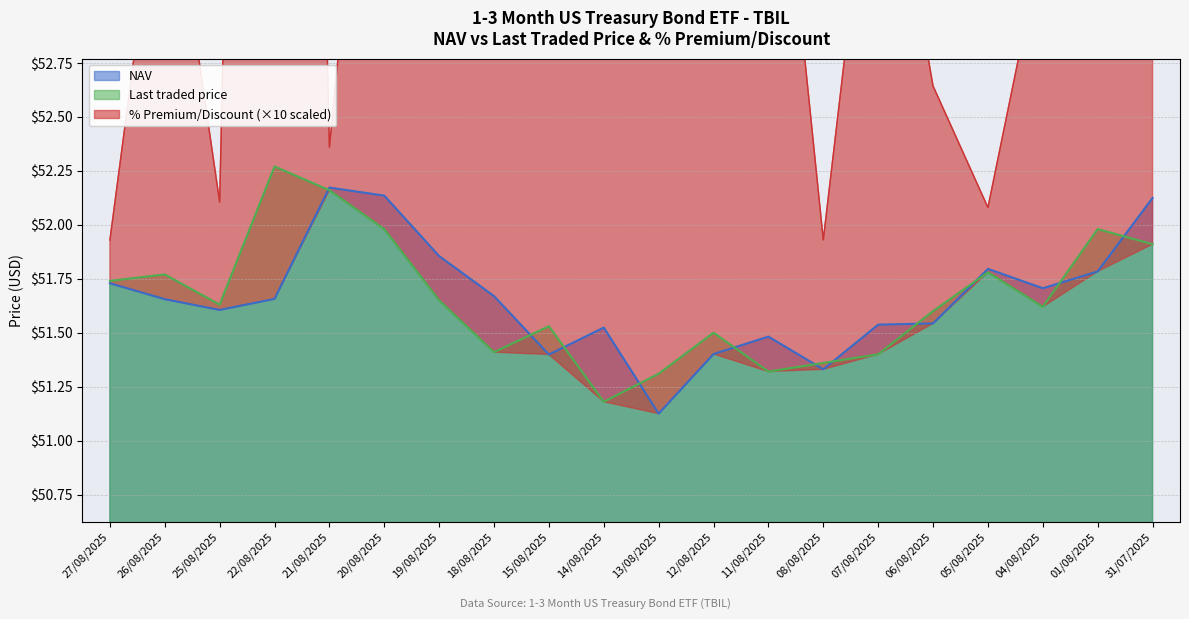

What is the sum of the Last traded price values at 04/08/2025 and 14/08/2025?

102.8